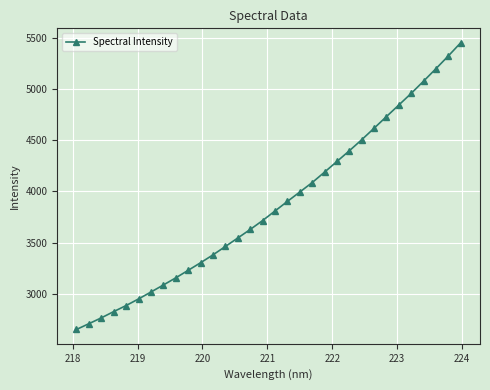

What is the value of the 19th point from the left?

3994.0